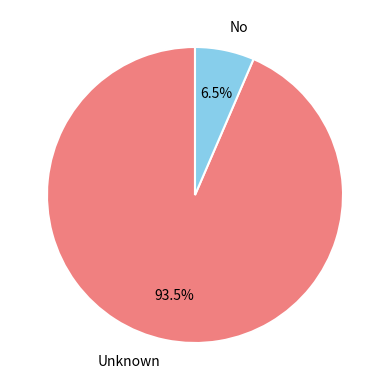

Is Unknown the majority of the pie?

Yes